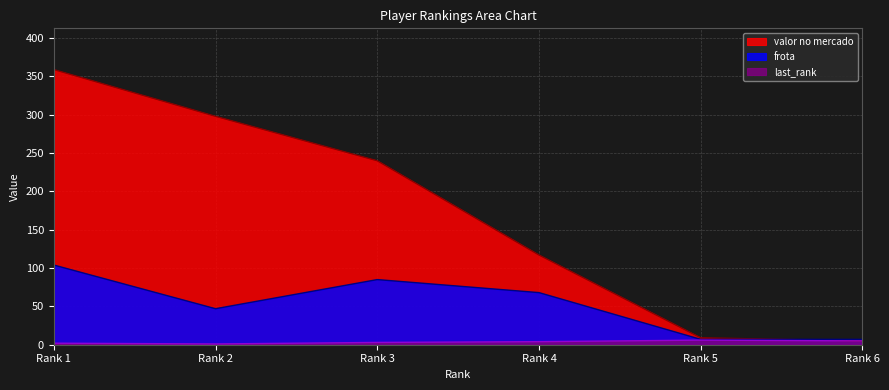

The value of frota at Rank 1 is 56. True or false?

False